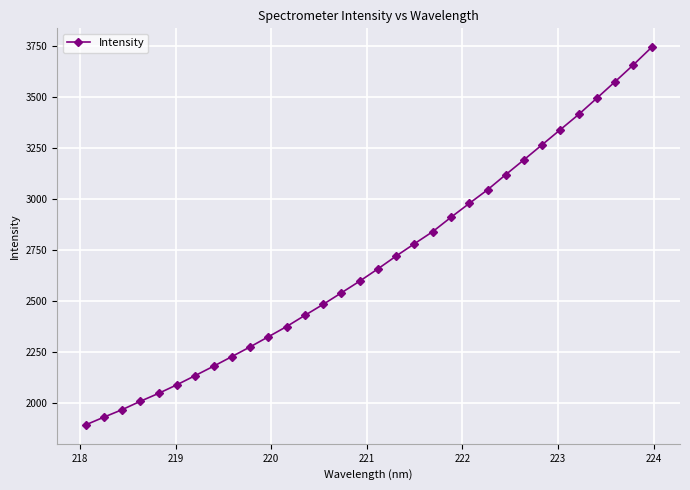

What is the sum of all values?

86271.4